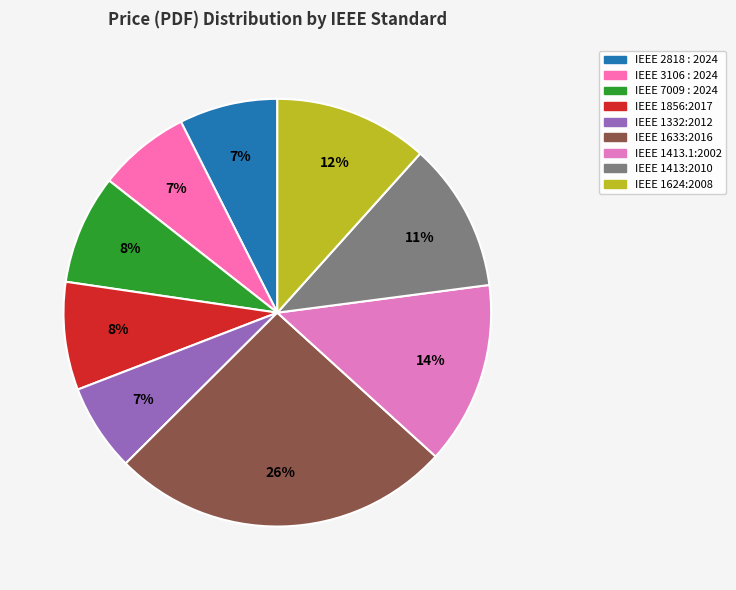

Do IEEE 1413.1:2002 and IEEE 1332:2012 together represent more than half of the pie?

No